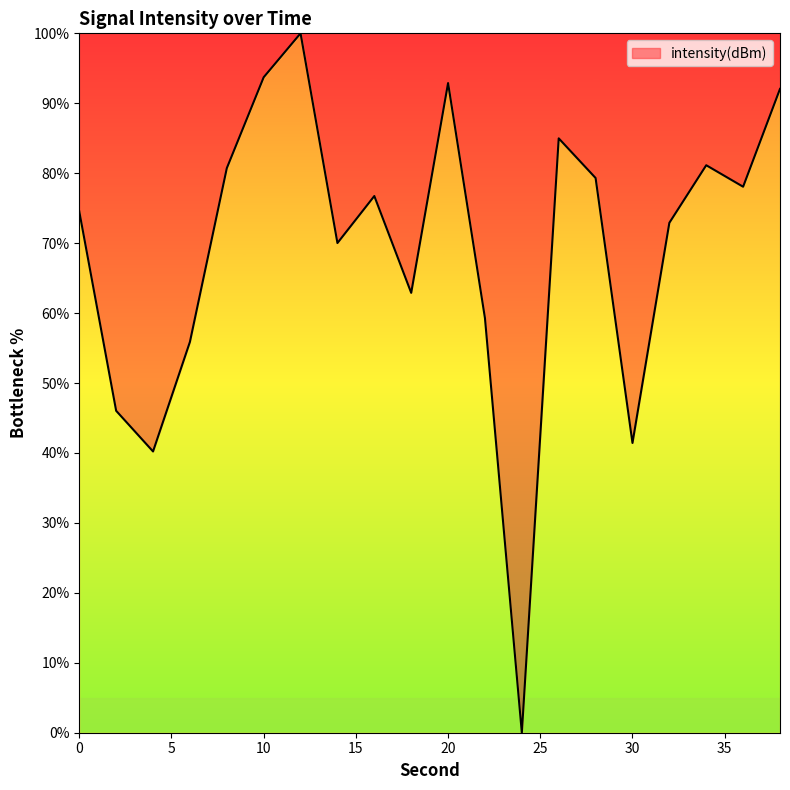

What is the greatest value displayed?

100.0